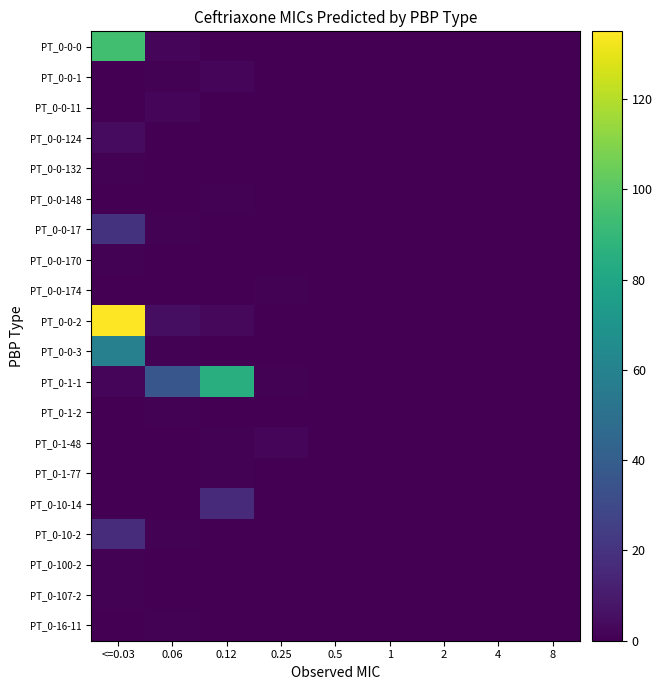

Reading left to right, extract all data points from this chart.

PT_0-0-0: <=0.03=94	0.06=2	0.12=0	0.25=0	0.5=0	1=0	2=0	4=0	8=0
PT_0-0-1: <=0.03=0	0.06=1	0.12=2	0.25=0	0.5=0	1=0	2=0	4=0	8=0
PT_0-0-11: <=0.03=0	0.06=2	0.12=0	0.25=0	0.5=0	1=0	2=0	4=0	8=0
PT_0-0-124: <=0.03=4	0.06=0	0.12=0	0.25=0	0.5=0	1=0	2=0	4=0	8=0
PT_0-0-132: <=0.03=1	0.06=0	0.12=0	0.25=0	0.5=0	1=0	2=0	4=0	8=0
PT_0-0-148: <=0.03=0	0.06=0	0.12=1	0.25=0	0.5=0	1=0	2=0	4=0	8=0
PT_0-0-17: <=0.03=20	0.06=1	0.12=0	0.25=0	0.5=0	1=0	2=0	4=0	8=0
PT_0-0-170: <=0.03=1	0.06=0	0.12=0	0.25=0	0.5=0	1=0	2=0	4=0	8=0
PT_0-0-174: <=0.03=0	0.06=0	0.12=0	0.25=1	0.5=0	1=0	2=0	4=0	8=0
PT_0-0-2: <=0.03=135	0.06=5	0.12=3	0.25=0	0.5=0	1=0	2=0	4=0	8=0
PT_0-0-3: <=0.03=59	0.06=1	0.12=0	0.25=0	0.5=0	1=0	2=0	4=0	8=0
PT_0-1-1: <=0.03=2	0.06=36	0.12=85	0.25=1	0.5=0	1=0	2=0	4=0	8=0
PT_0-1-2: <=0.03=0	0.06=1	0.12=0	0.25=0	0.5=0	1=0	2=0	4=0	8=0
PT_0-1-48: <=0.03=0	0.06=0	0.12=1	0.25=2	0.5=0	1=0	2=0	4=0	8=0
PT_0-1-77: <=0.03=0	0.06=0	0.12=1	0.25=0	0.5=0	1=0	2=0	4=0	8=0
PT_0-10-14: <=0.03=0	0.06=0	0.12=16	0.25=0	0.5=0	1=0	2=0	4=0	8=0
PT_0-10-2: <=0.03=17	0.06=1	0.12=0	0.25=0	0.5=0	1=0	2=0	4=0	8=0
PT_0-100-2: <=0.03=1	0.06=0	0.12=0	0.25=0	0.5=0	1=0	2=0	4=0	8=0
PT_0-107-2: <=0.03=1	0.06=0	0.12=0	0.25=0	0.5=0	1=0	2=0	4=0	8=0
PT_0-16-11: <=0.03=0	0.06=1	0.12=0	0.25=0	0.5=0	1=0	2=0	4=0	8=0